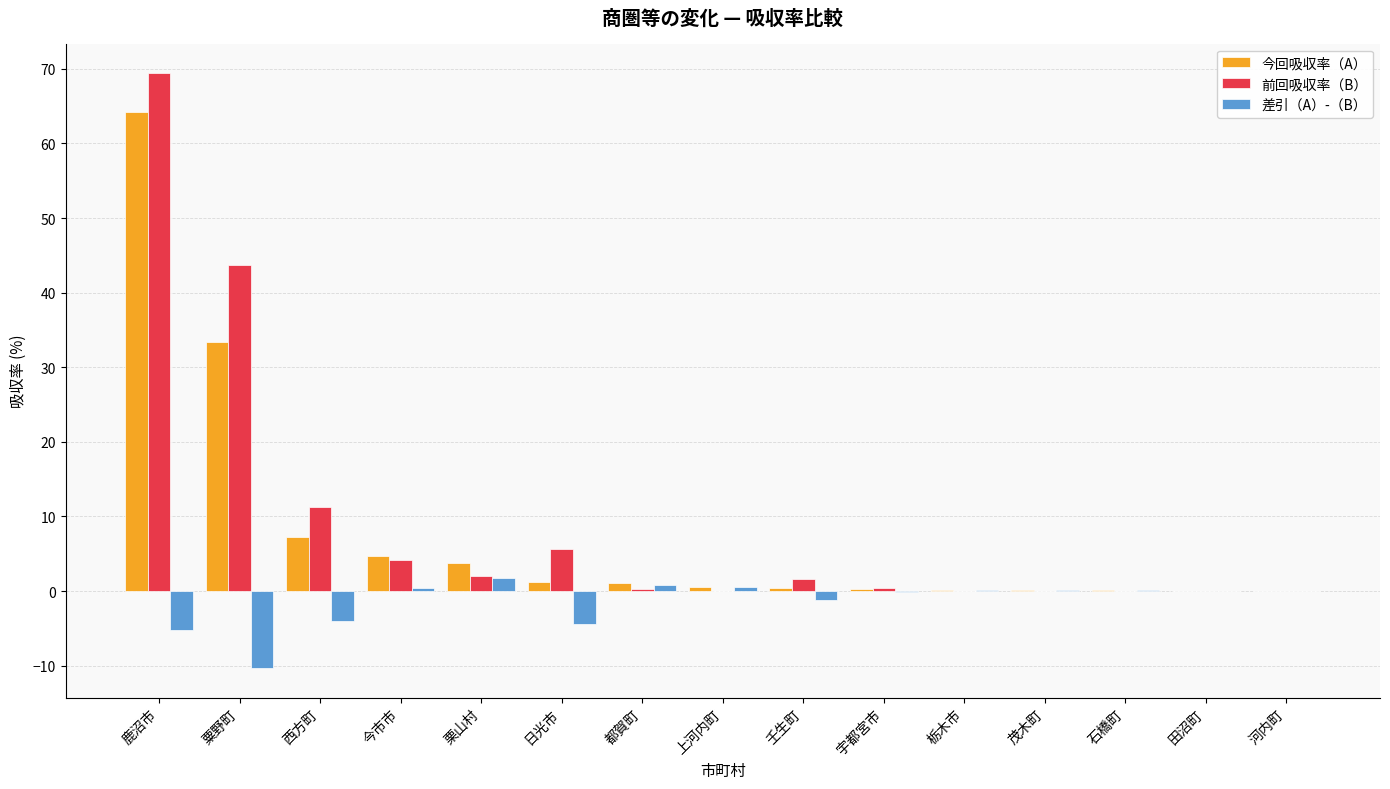

Are the bars horizontal?

No